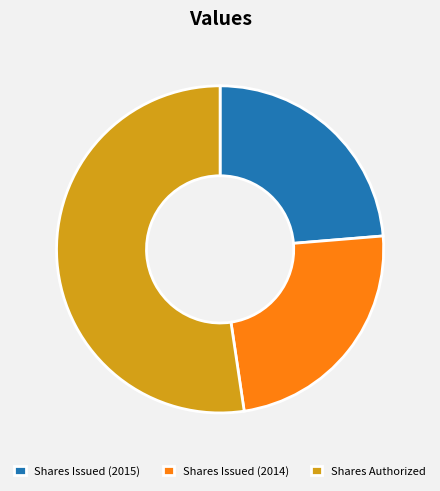

The Shares Issued (2014) slice represents 24% of the pie. True or false?

True